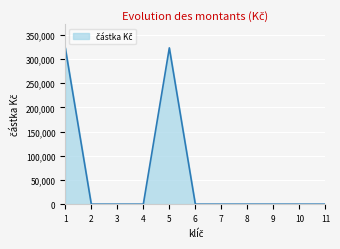

Reading left to right, extract all data points from this chart.

1=323000	2=0	3=0	4=0	5=323000	6=0	7=0	8=0	9=0	10=0	11=0